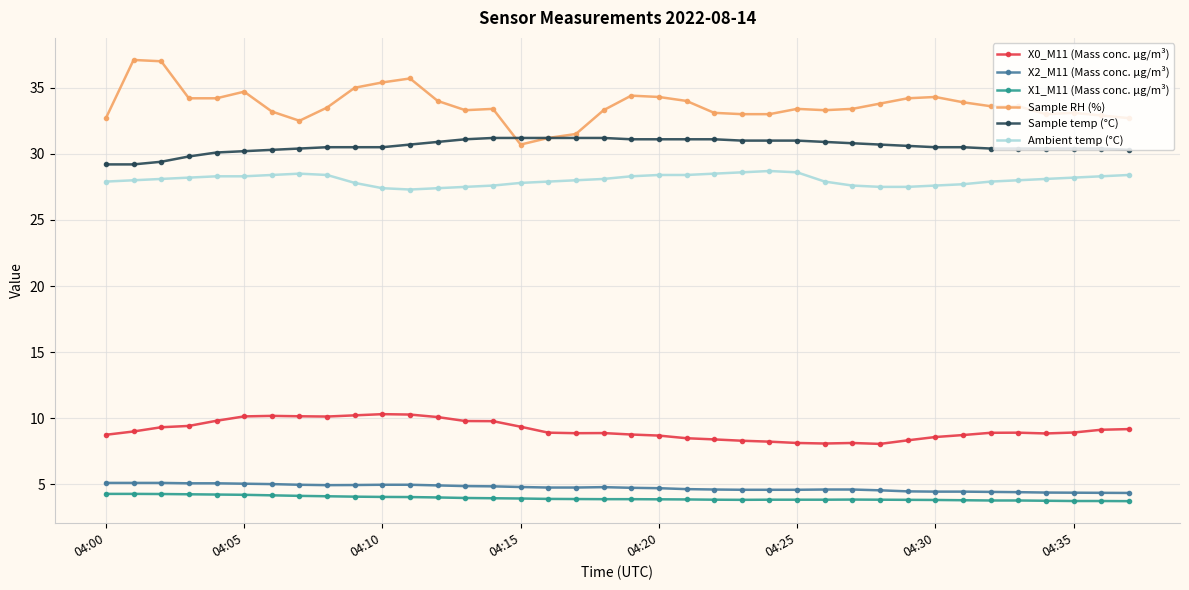

What is the value of the Ambient temp (°C) point at the 3rd from the left?

28.1